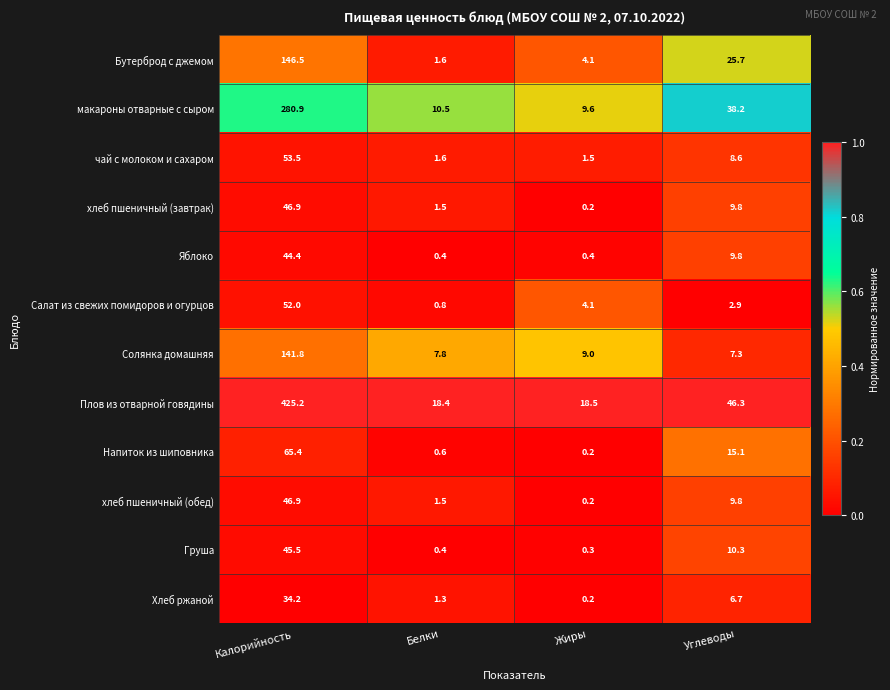

Rank the categories by Солянка домашняя value from lowest to highest.

Углеводы, Белки, Жиры, Калорийность